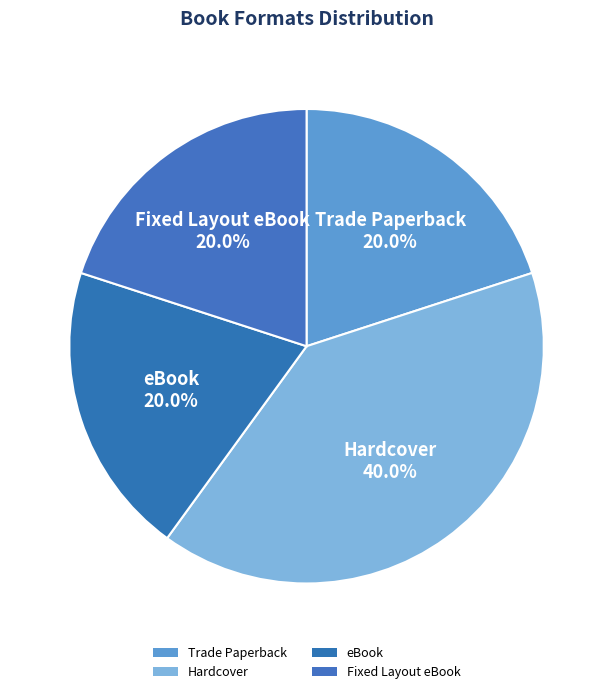

How many segments does this pie chart have?

4